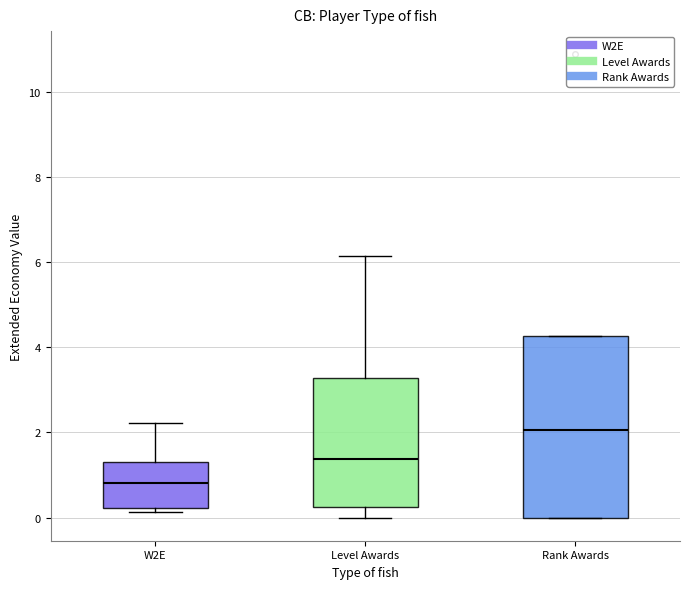

Reading left to right, transcribe this box plot: for each box, give where its median line is, the range the box spans, and where its two whiskers end, as read against the y-axis. The values are not printed on the chart, so give them approximately, as read against the axis.

W2E: median 0.8, box 0.2 to 1.4, whiskers 0.2 (just below the box's lower edge) to 2.2
Level Awards: median 1.4, box 0.2 to 3.2, whiskers 0.0 to 6.2
Rank Awards: median 2.0, box 0.0 to 4.2, whiskers 0.0 to 4.2